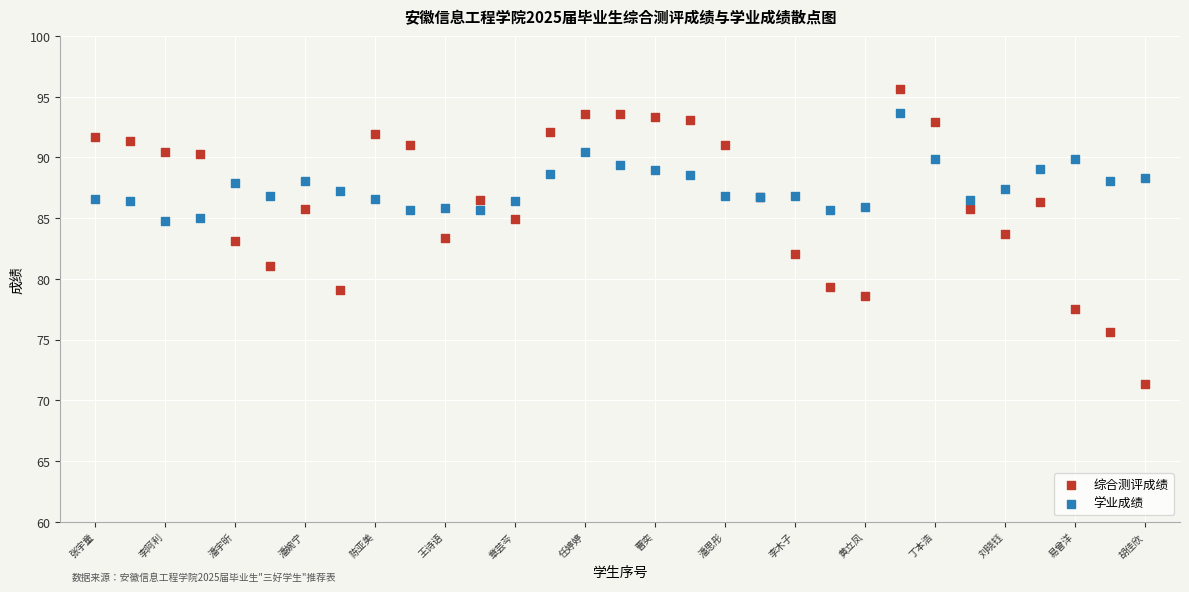

Which series has the widest spread of Y values?

综合测评成绩